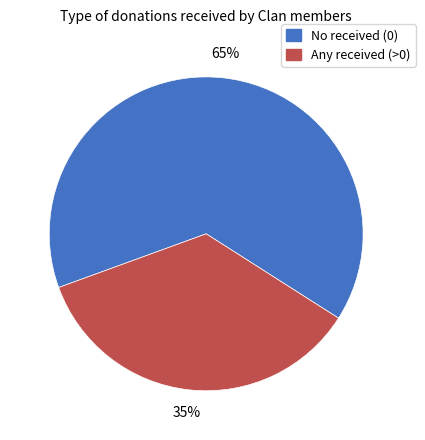

Does any single category account for the majority?

Yes